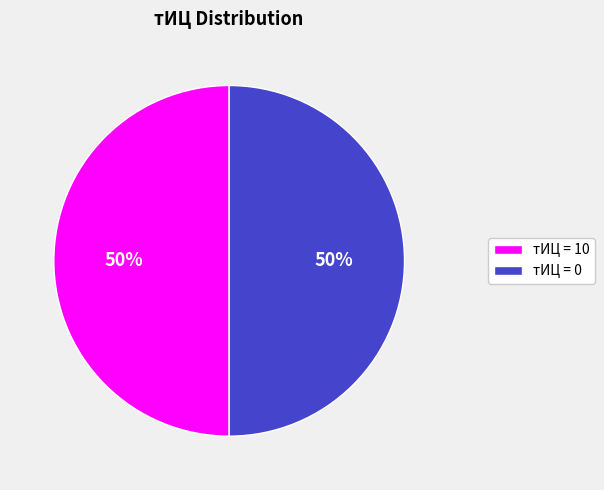

The тИЦ = 10 slice represents 50% of the pie. True or false?

True